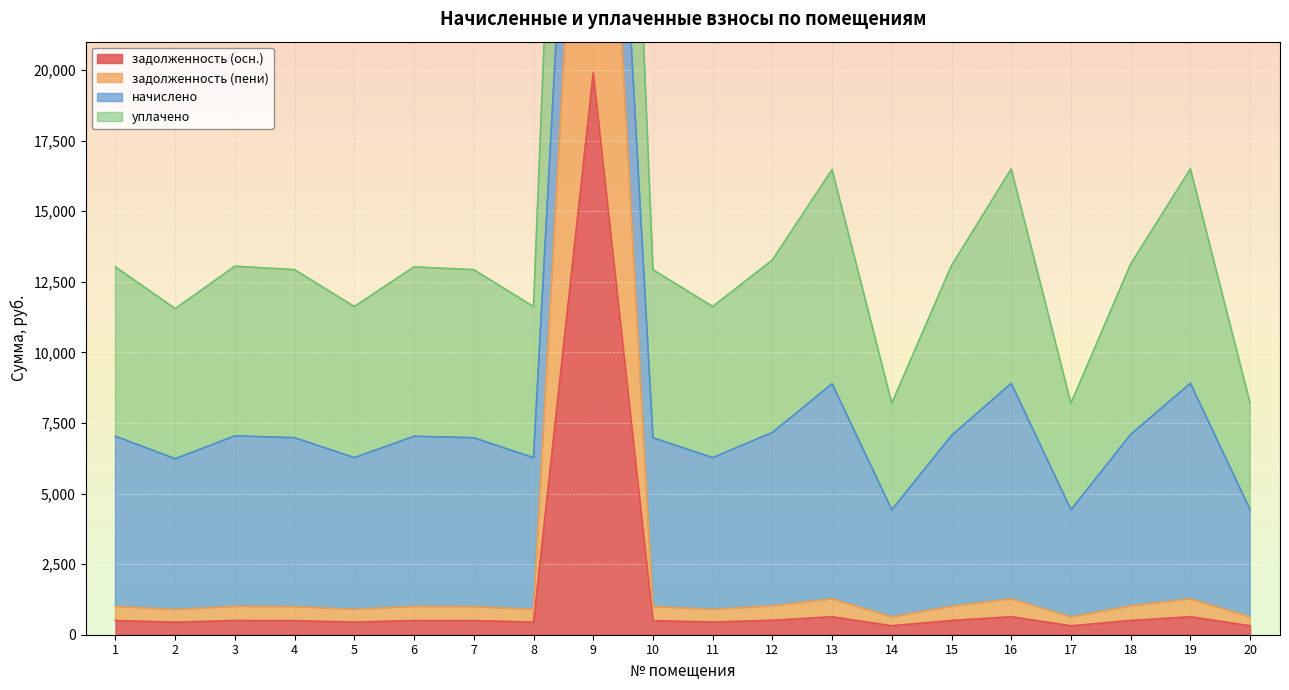

What is the sum of all задолженность (осн.) values?

29058.5